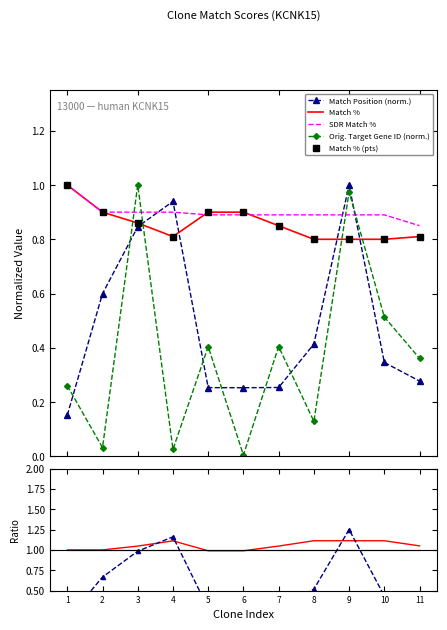

At how many categories does at least one series exceed 0?

11